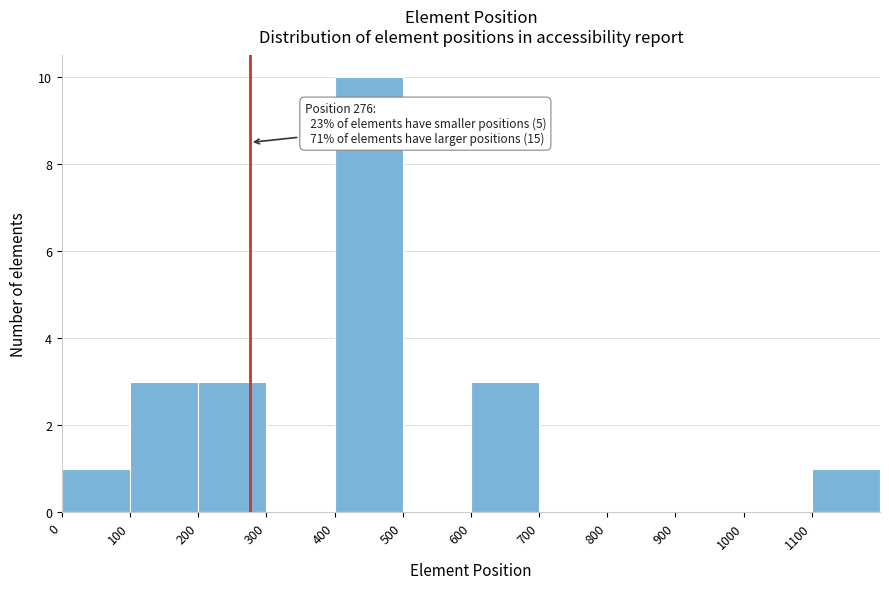

Over which range of the x-axis is the bar tallest?

400 to 500